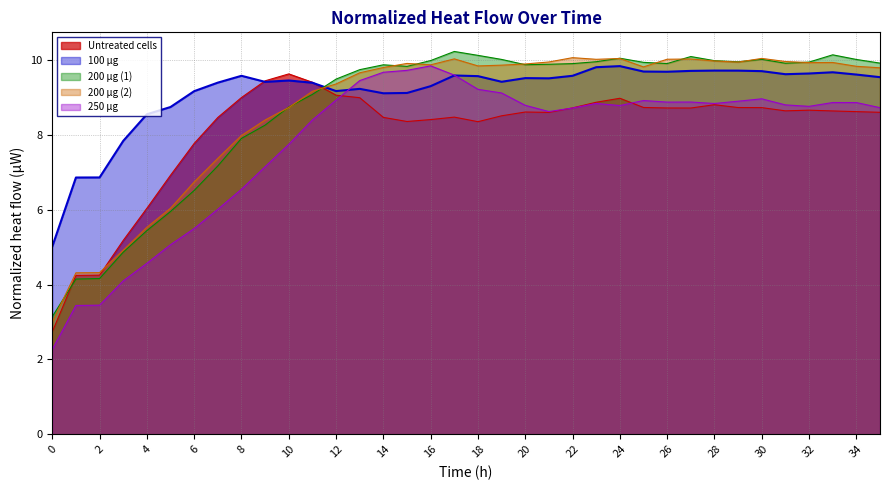

Does the chart display data point markers on the line(s)?

No